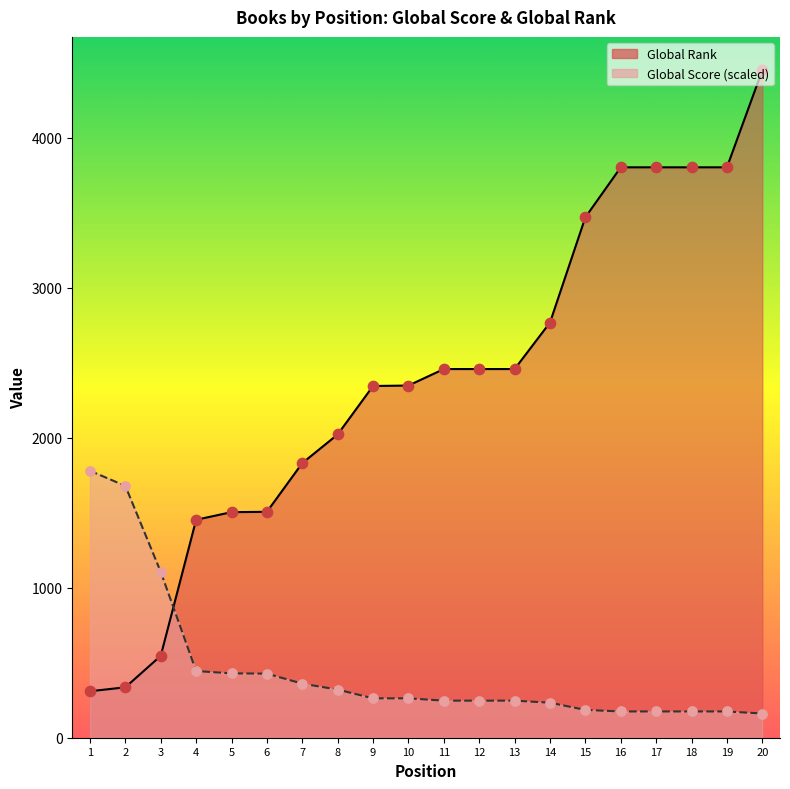

What are all the series names shown in the legend?

Global Score, Global Rank